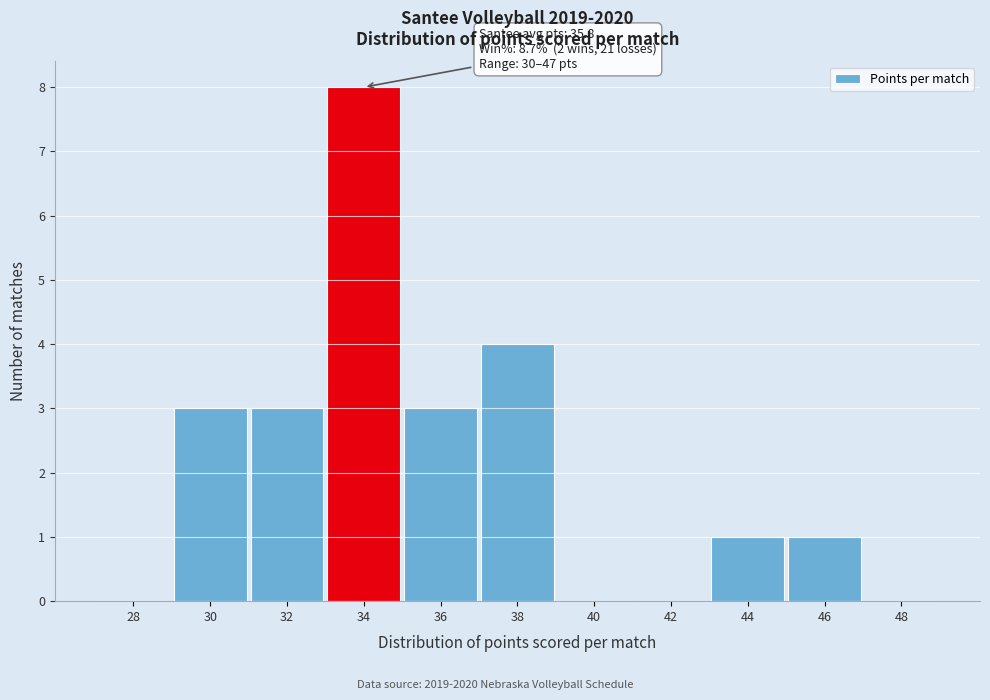

Reading left to right, extract all data points from this chart.

28=0	30=3	32=3	34=8	36=3	38=4	40=0	42=0	44=1	46=1	48=0